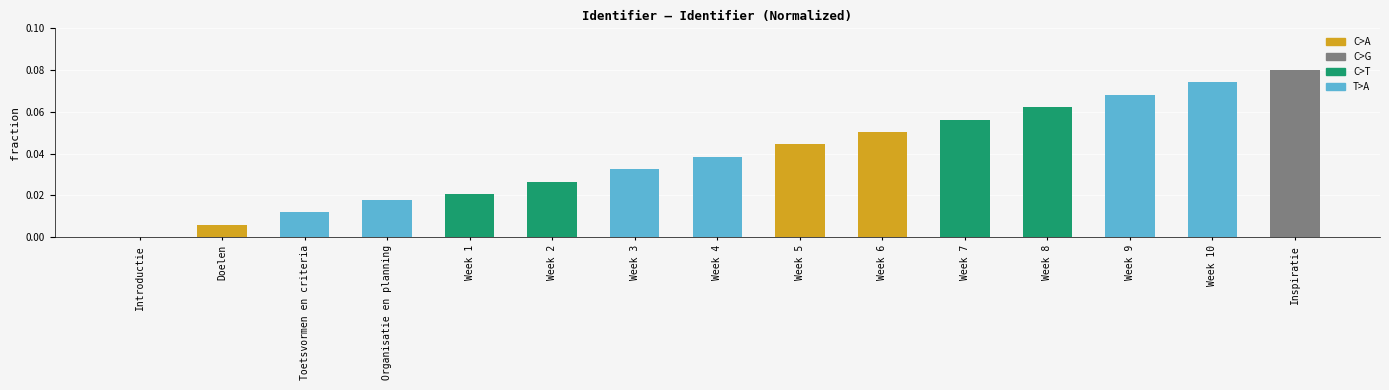

At which label is the value closest to 0?

Introductie